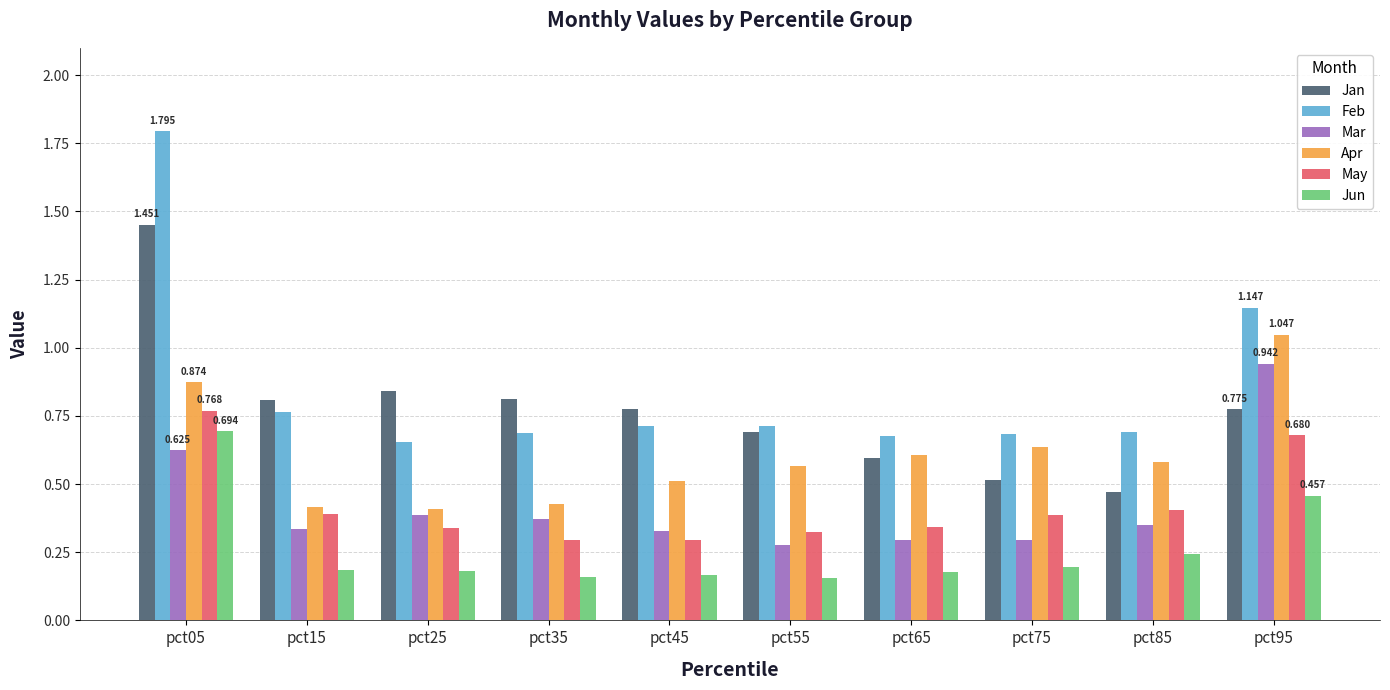

What is the greatest value displayed?

1.8